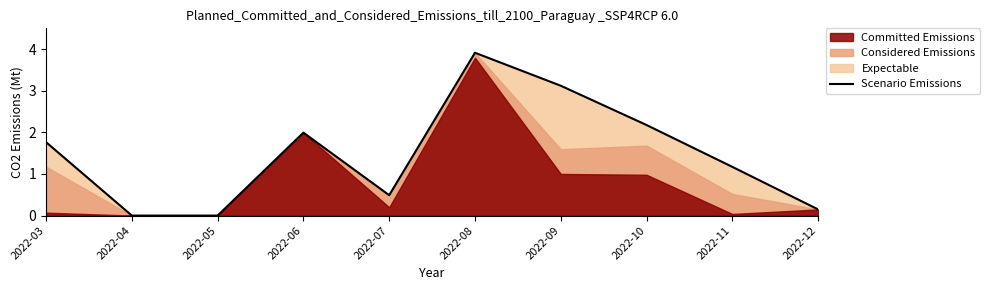

Rank the categories by value from lowest to highest.

2022-04, 2022-05, 2022-12, 2022-07, 2022-11, 2022-03, 2022-06, 2022-10, 2022-09, 2022-08